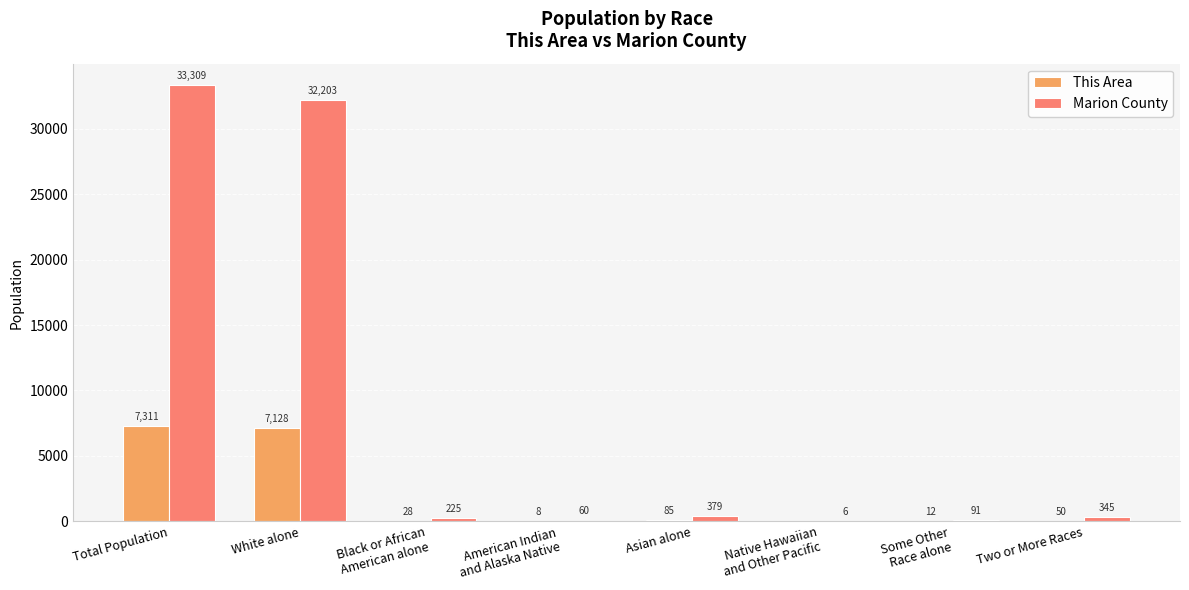

Is the value of Marion County at Total Population greater than the value of This Area at White alone?

Yes